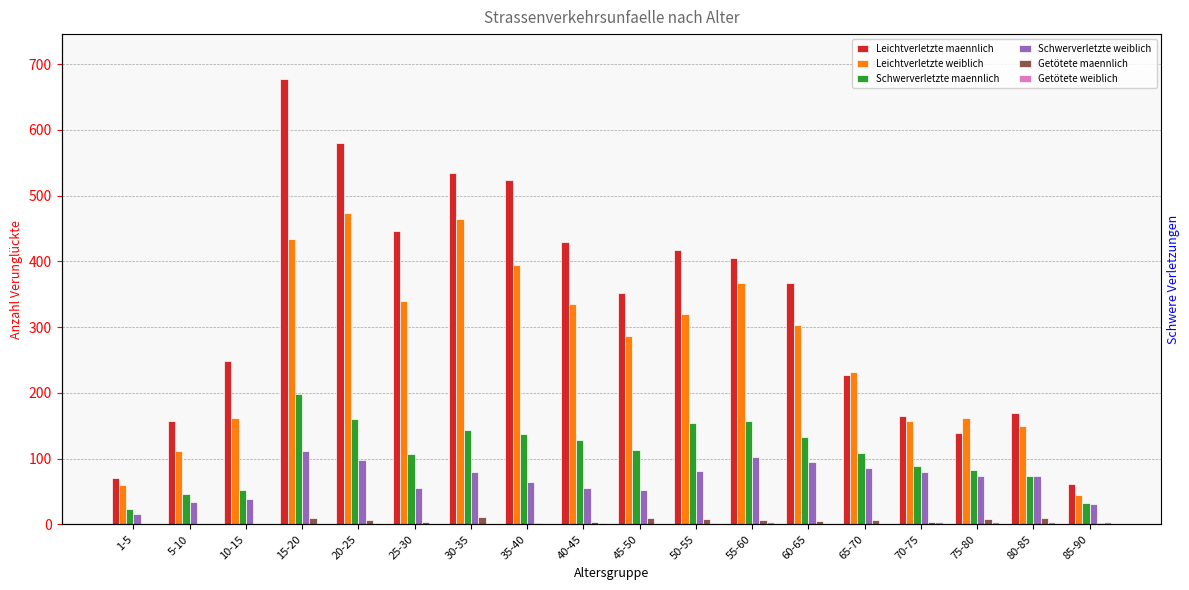

What is the total value across all series at 55-60?

1043